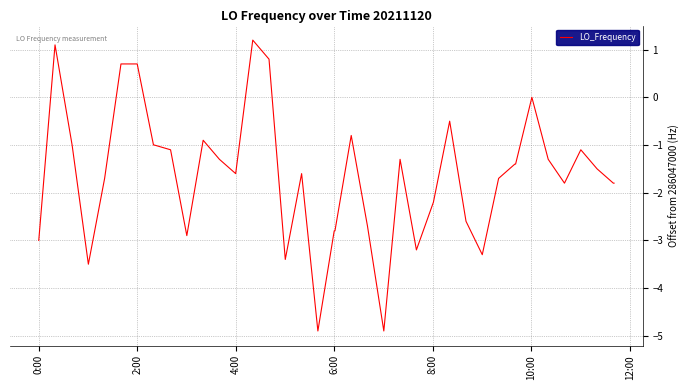

What is the minimum value shown in the chart?

-4.9